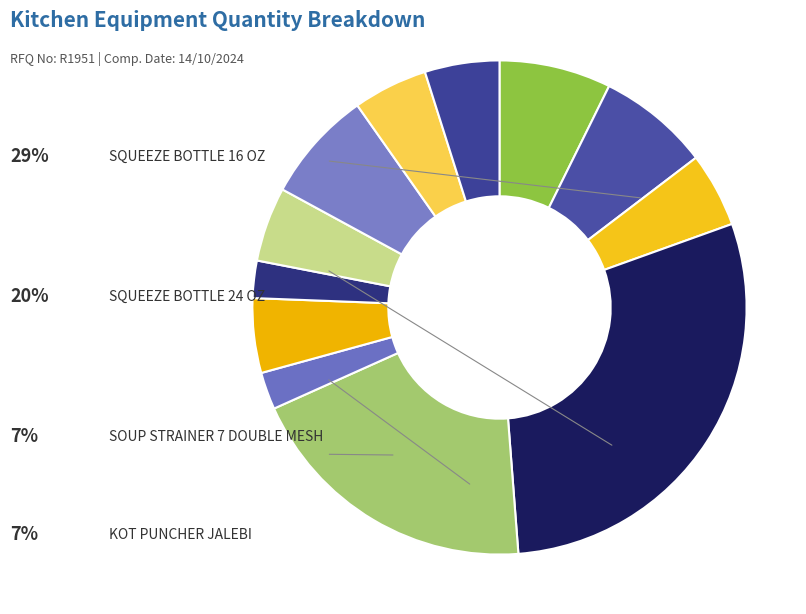

To the nearest percent, what is the average slice percentage?

8%